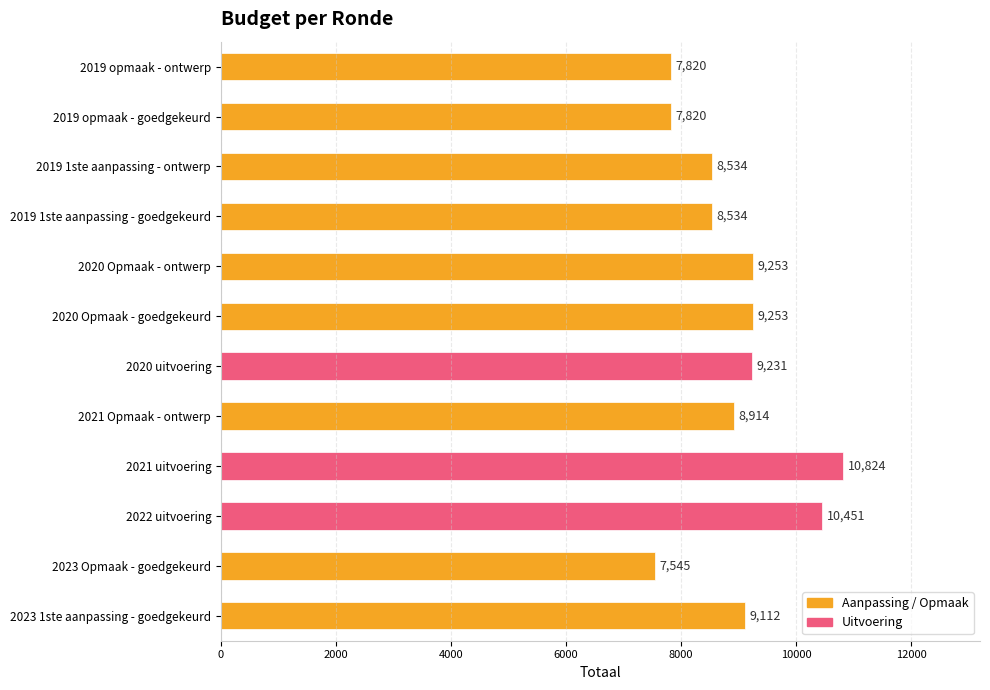

What is the approximate value at 2019 opmaak - goedgekeurd?

7820